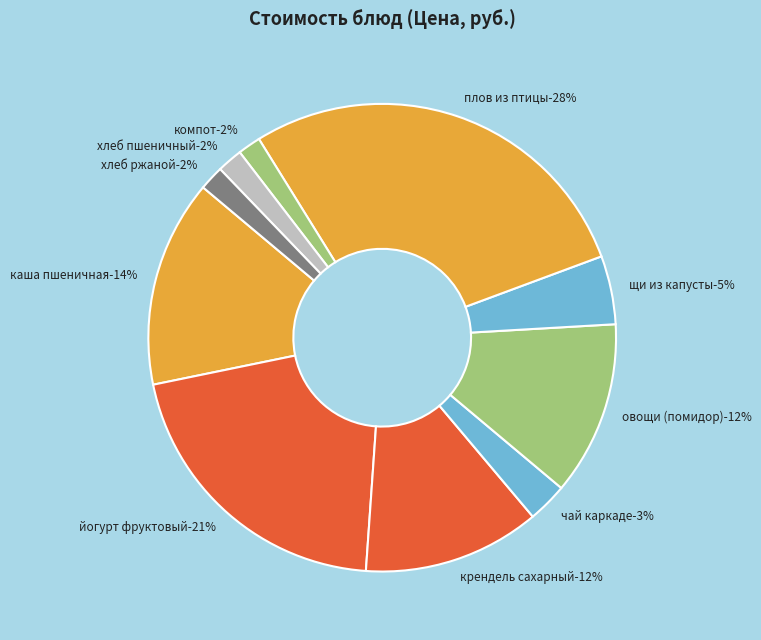

Which category has the biggest portion of the pie?

ПЛОВ ИЗ ПТИЦЫ ОТВАРНОЙ